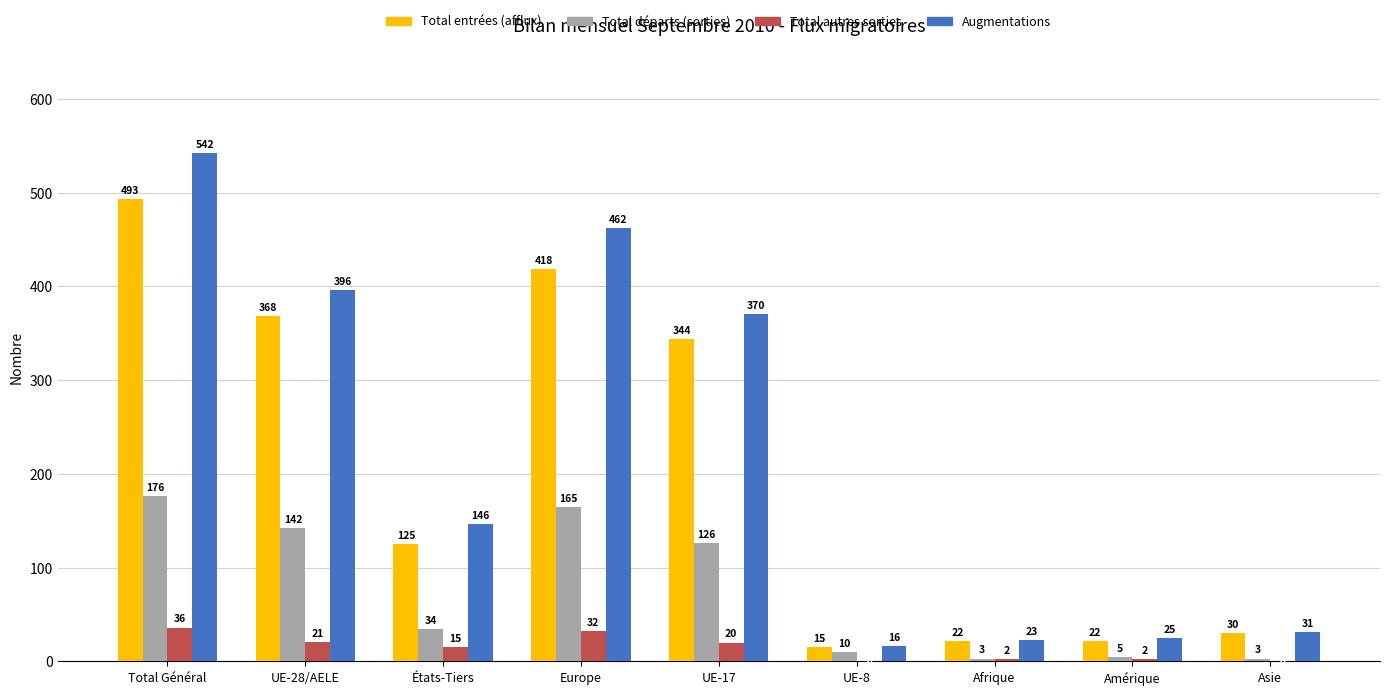

Count the number of categories in the chart.

9